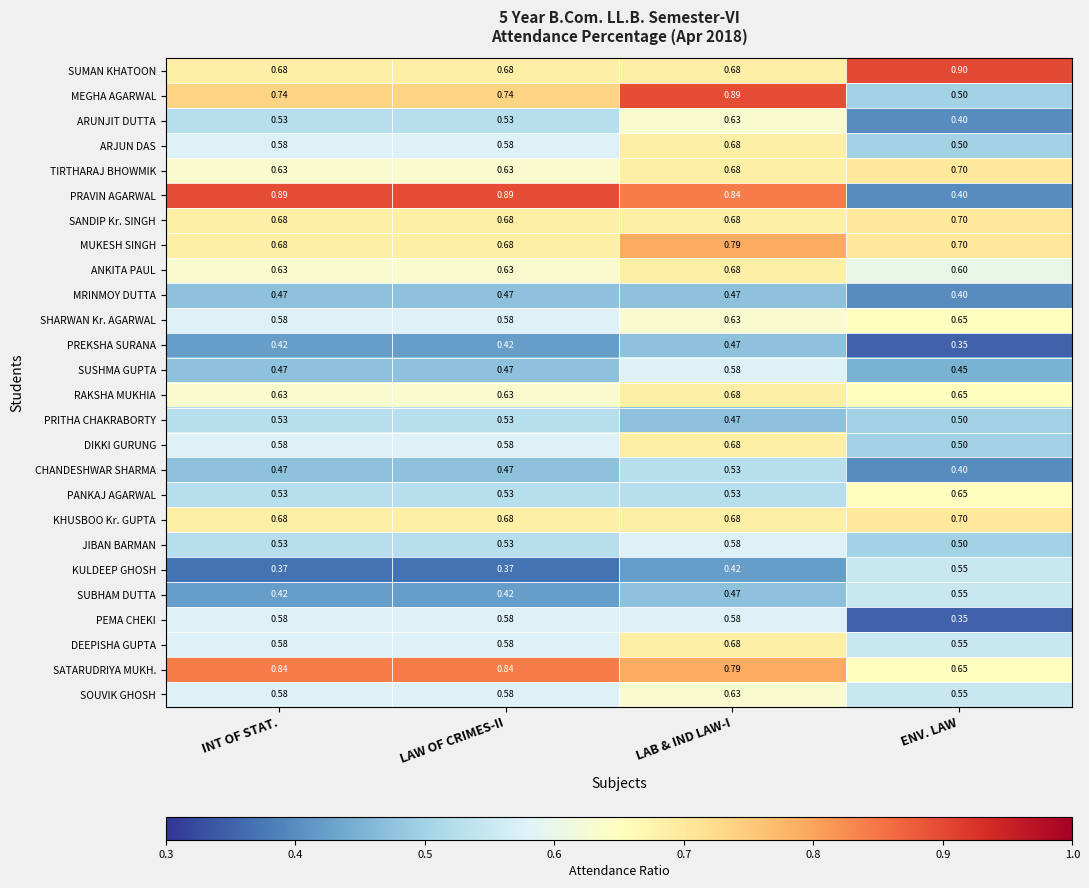

Which category has the highest value across all series?

ENV. LAW